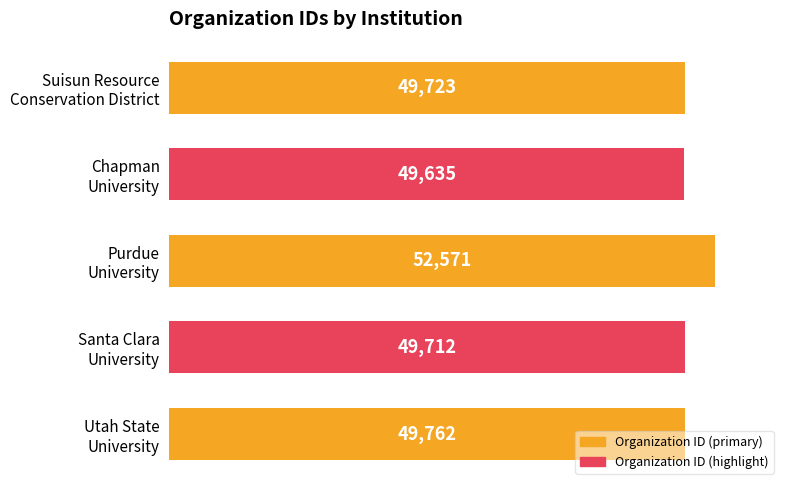

Rank the categories by value from lowest to highest.

Chapman
University, Santa Clara
University, Suisun Resource
Conservation District, Utah State
University, Purdue
University